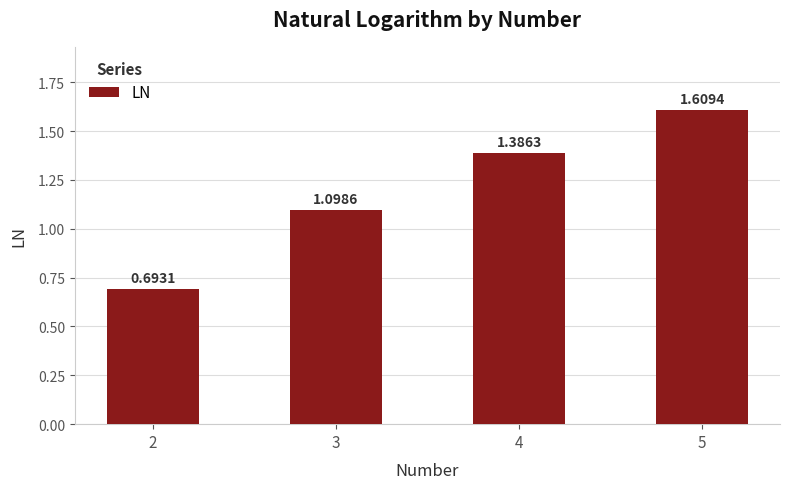

Approximately how many times larger is the value at 2 compared to 3?

0.6